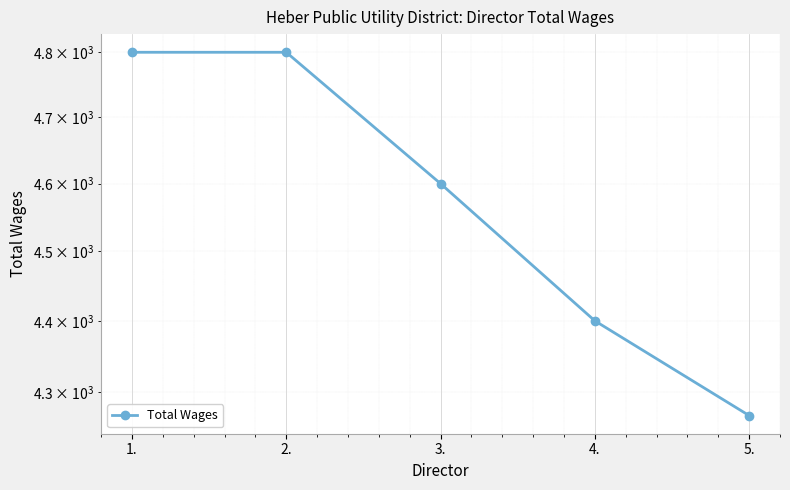

What is the difference between the maximum and minimum values?

533